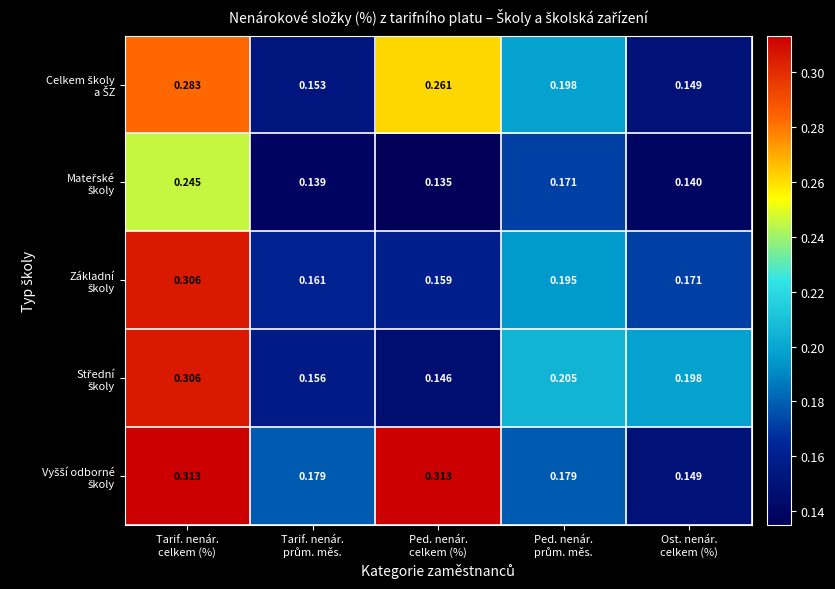

At which category is the sum across all series the highest?

Tarif. nenár.
celkem (%)